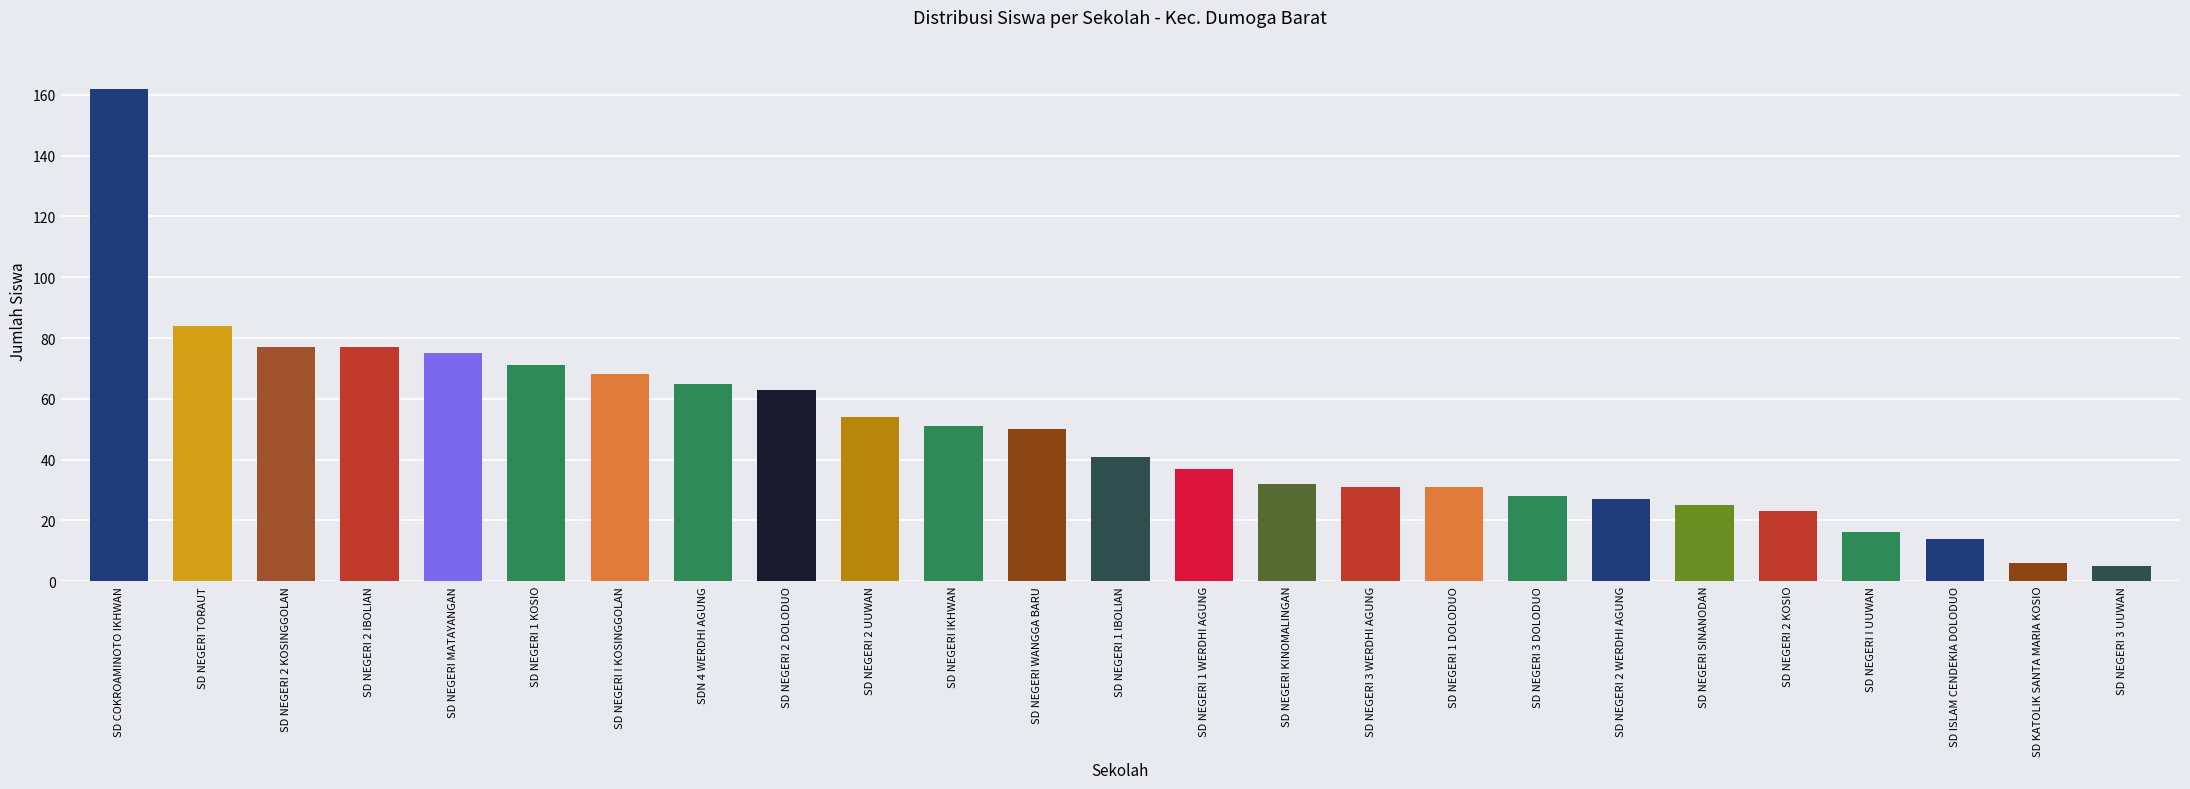

What is the label of the 8th bar from the right?

SD NEGERI 3 DOLODUO